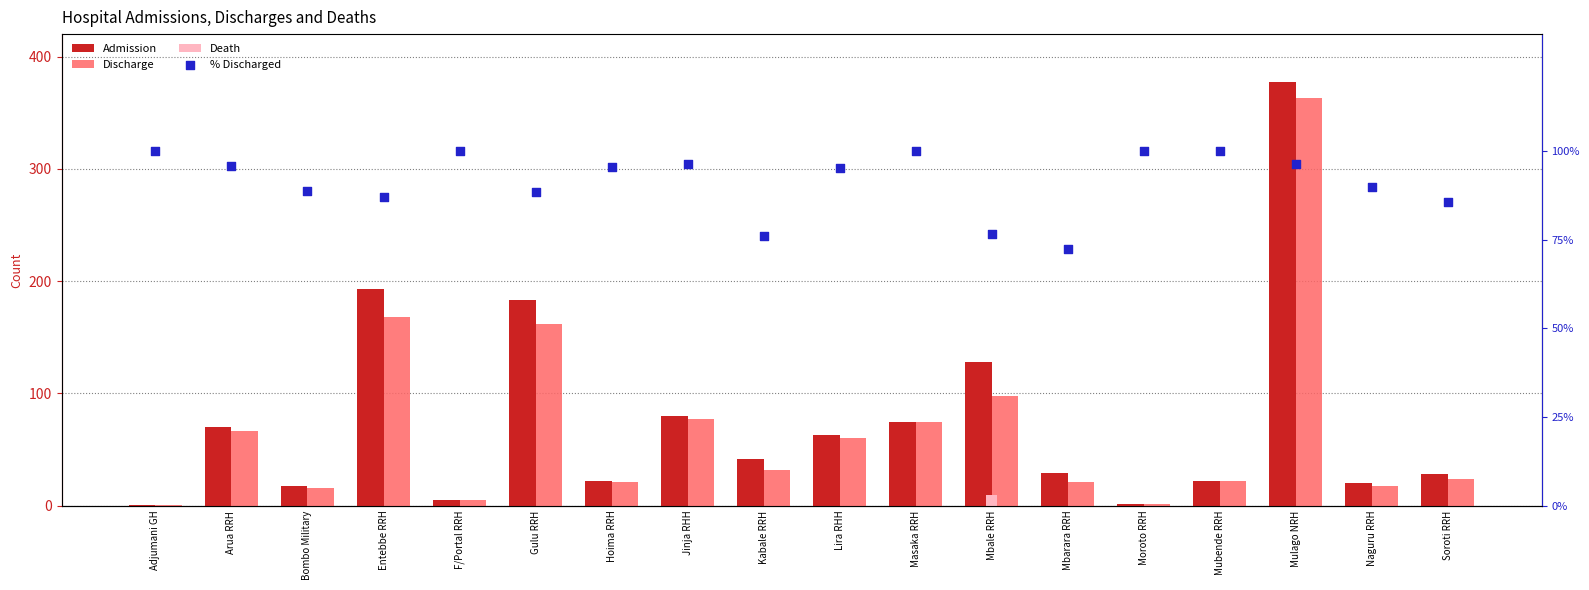

Is the value of % Discharged at F/Portal RRH greater than the value of Admission at Masaka RRH?

Yes